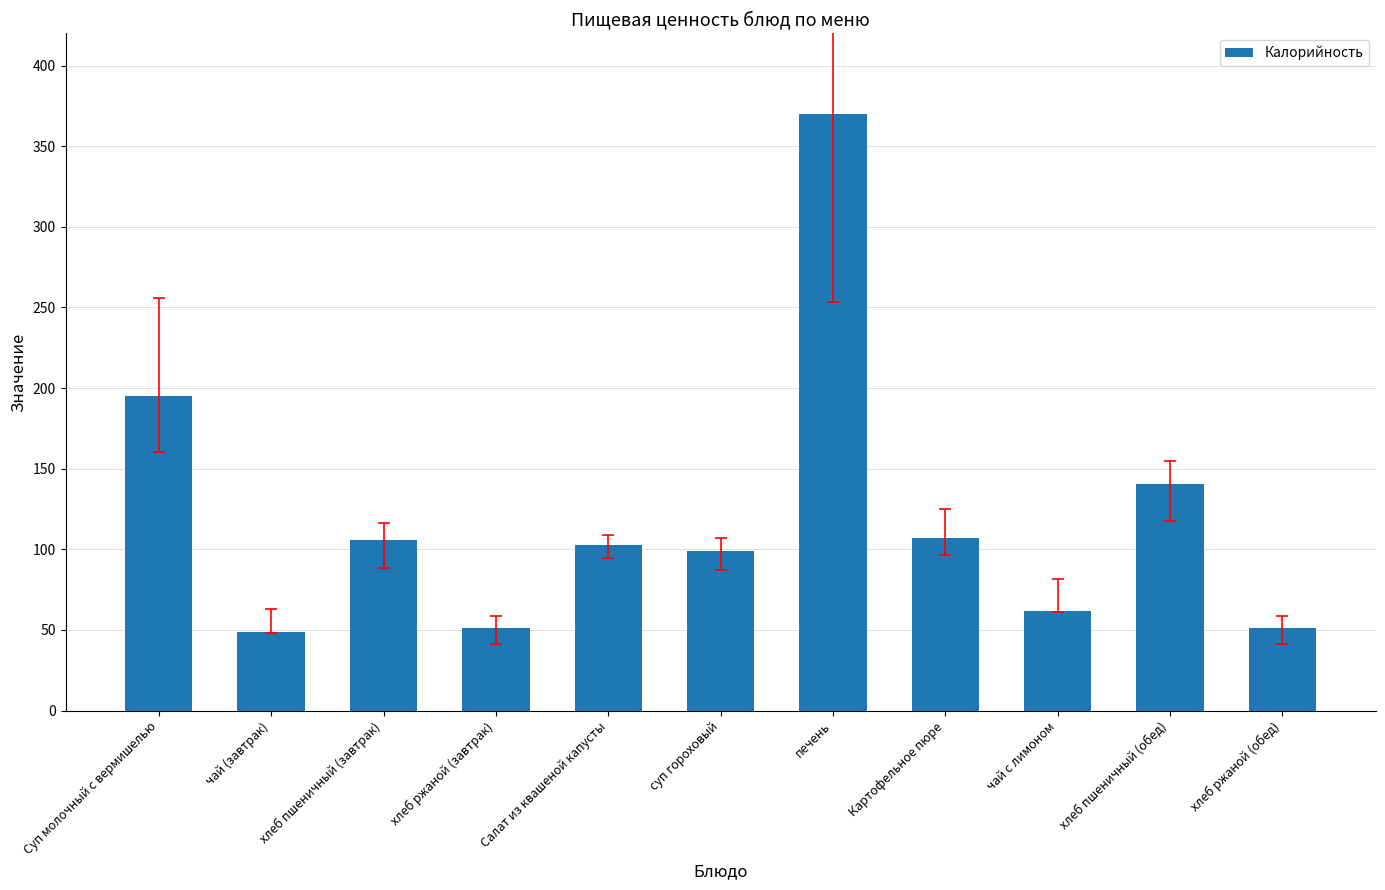

Between Салат из квашеной капусты and хлеб пшеничный (обед), which is larger?

хлеб пшеничный (обед)